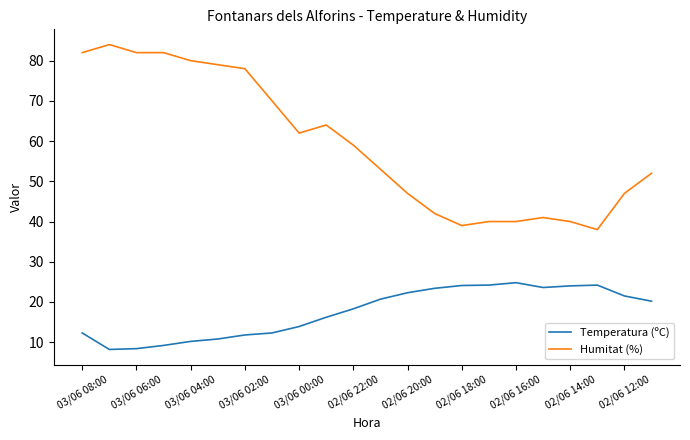

True or false: Temperatura (ºC) and Humitat (%) intersect in this chart.

False